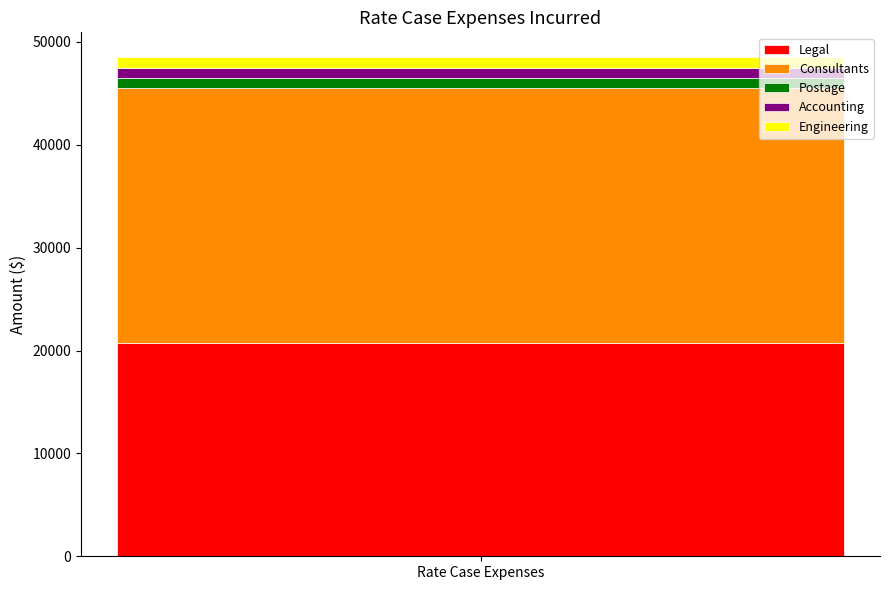

What is the highest value of the Legal series?

20774.9